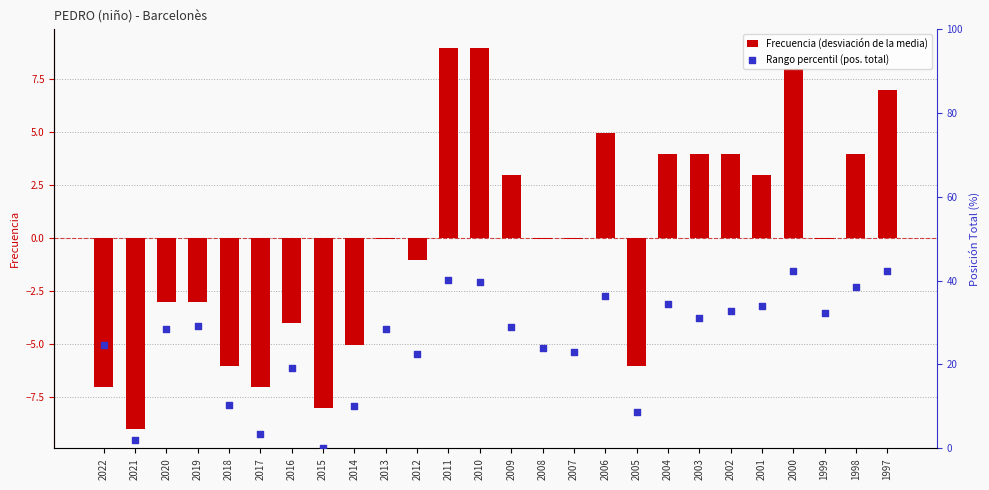

What is the total value across all series at 2013?

28.4